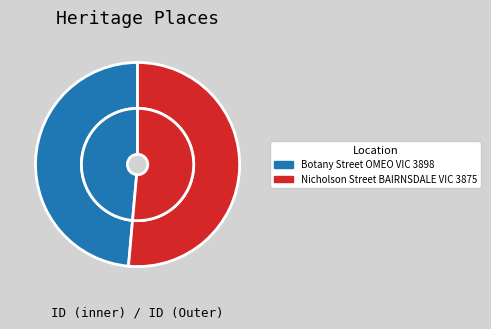

Which slice is the largest?

Nicholson Street BAIRNSDALE VIC 3875